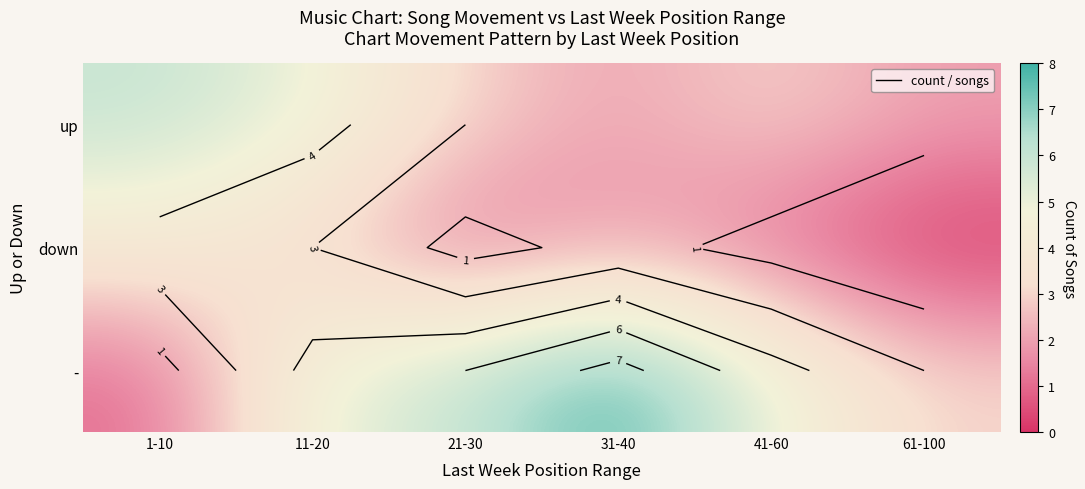

What is the total value across all series at 21-30?

10